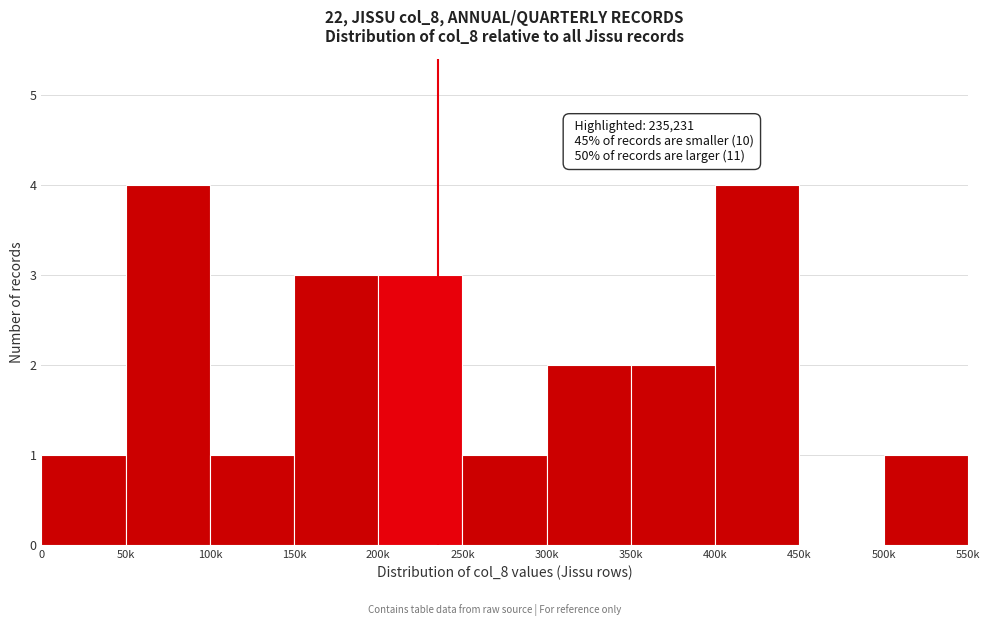

Reading left to right, extract all data points from this chart.

0=1	50k=4	100k=1	150k=3	200k=3	250k=1	300k=2	350k=2	400k=4	450k=0	500k=1